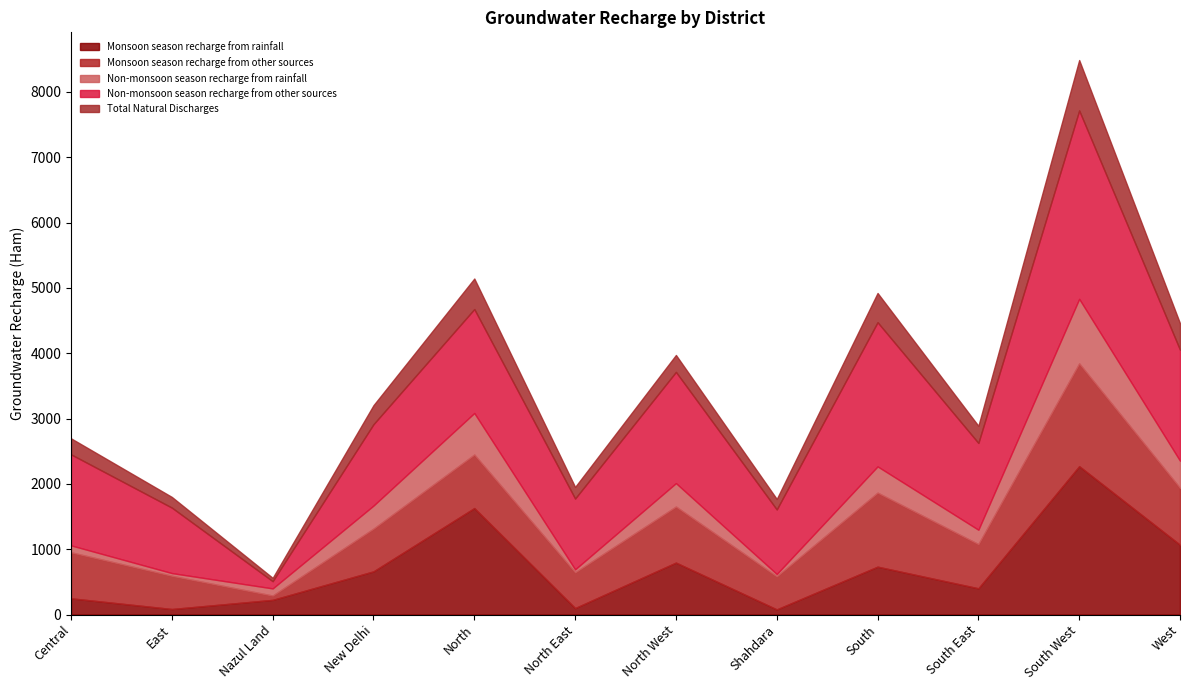

At which category is the sum across all series the highest?

South West